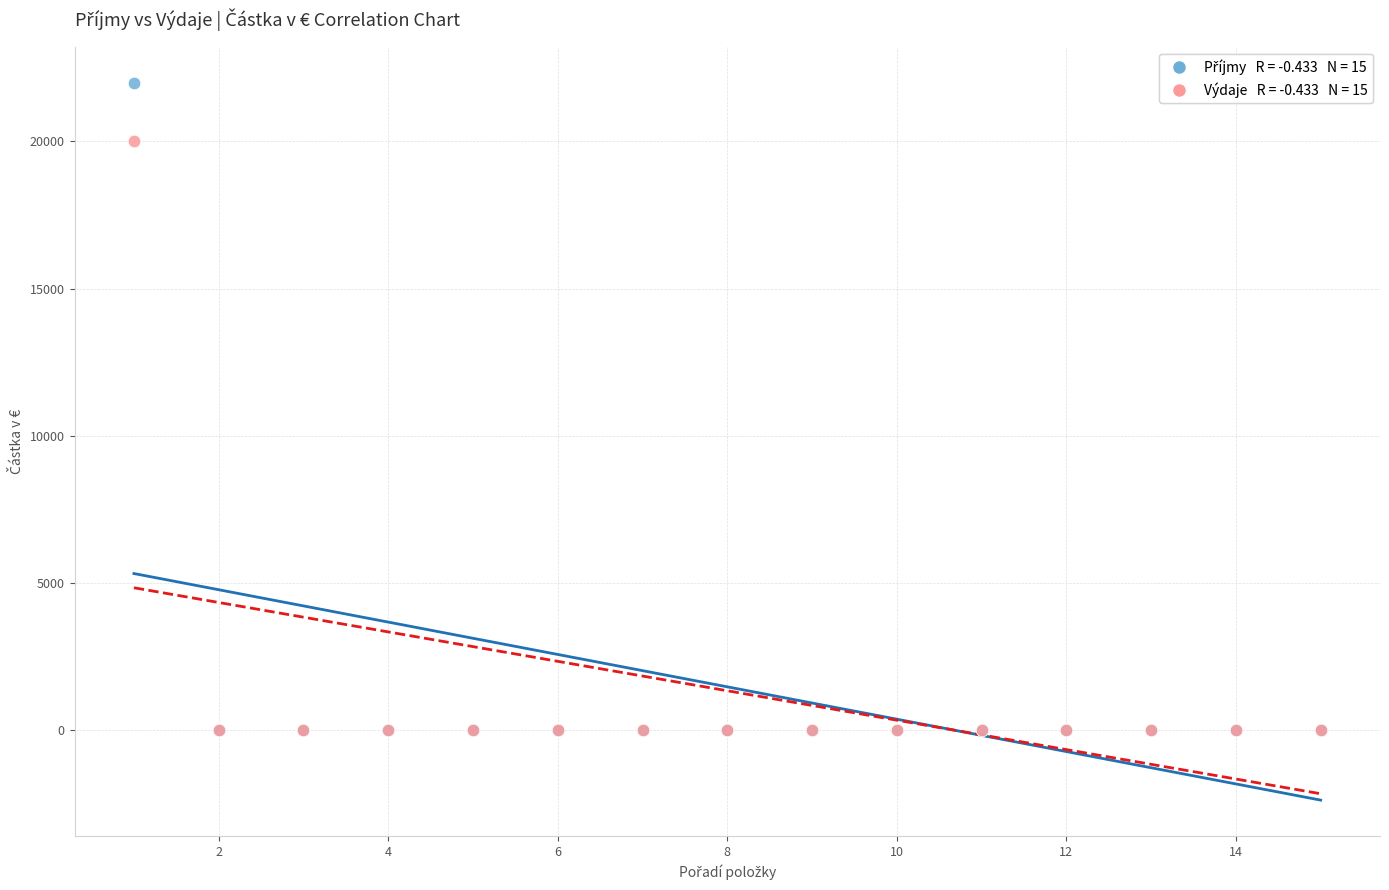

Across all series, what Y value is closest to 11000?

20000